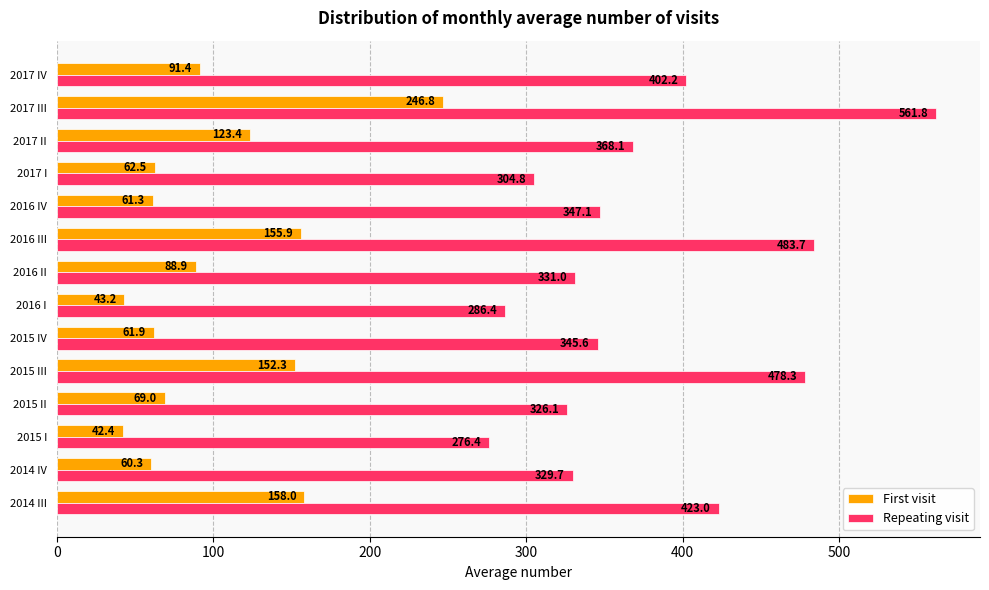

Which category has the lowest value across all series?

2015 I